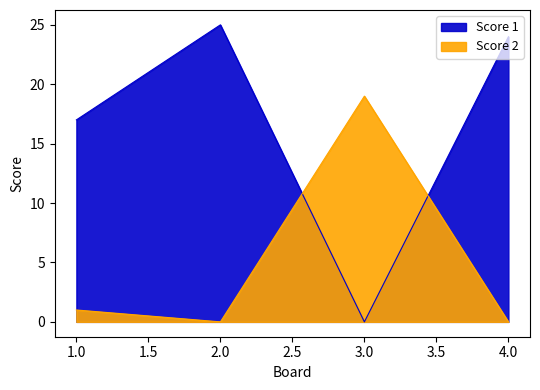

What are all the series names shown in the legend?

Score 1, Score 2